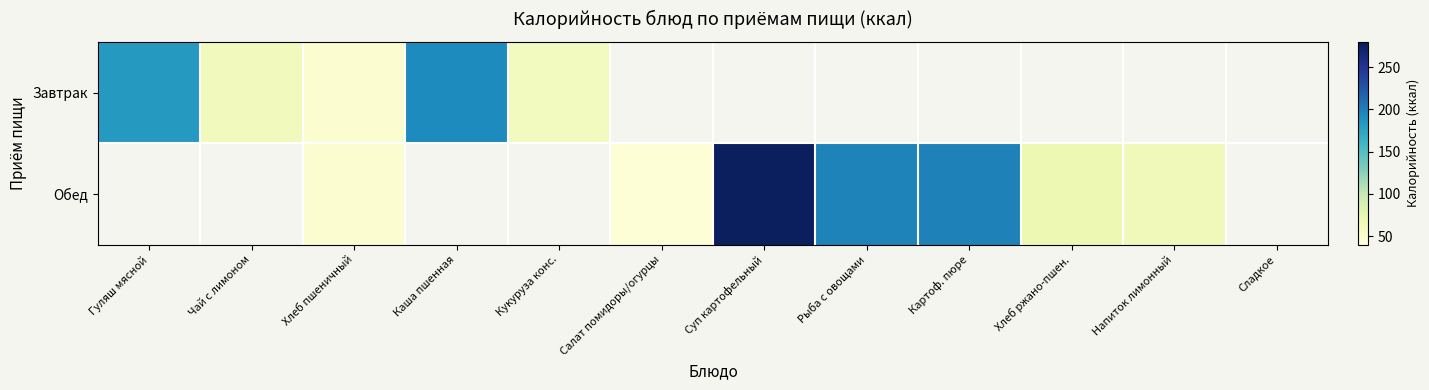

Which has a higher value, Хлеб ржано-пшен. or Салат помидоры/огурцы?

Хлеб ржано-пшен.